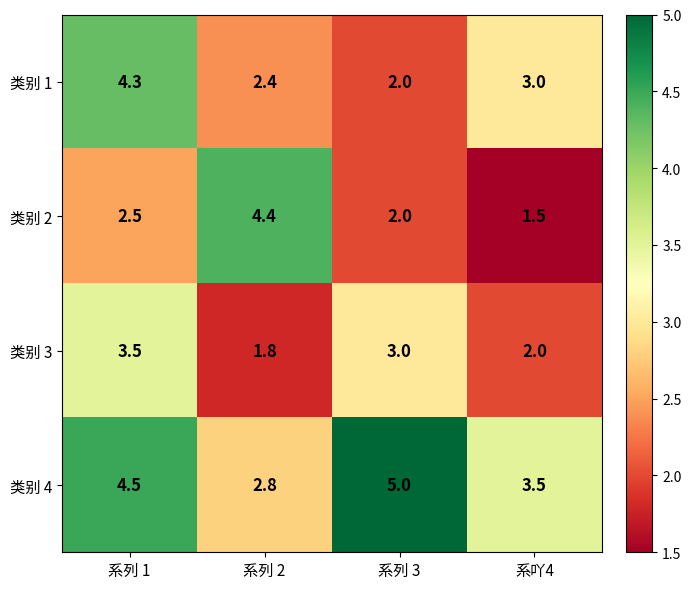

True or false: 类别 4 has a value of 1.0 at 系列 3.

False